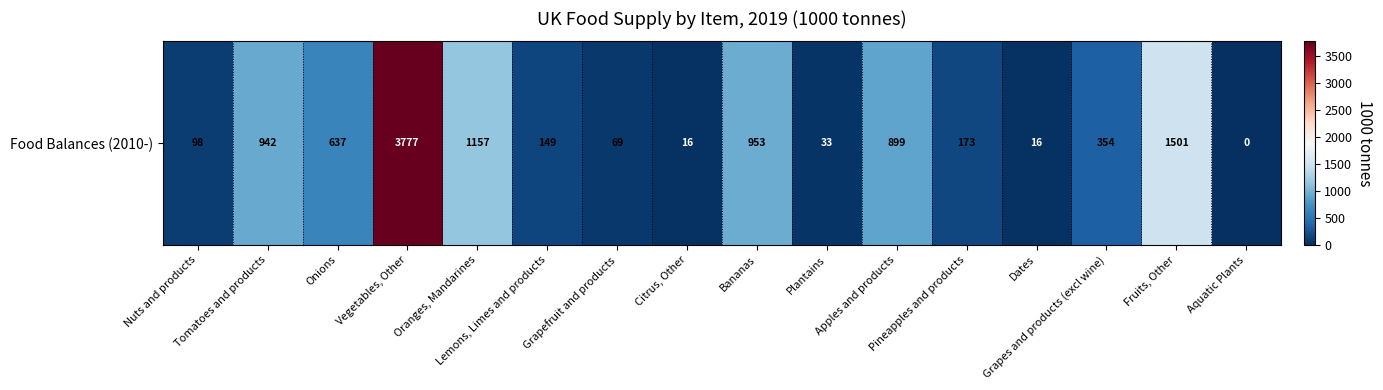

Rank the categories by value from highest to lowest.

Vegetables, Other, Fruits, Other, Oranges, Mandarines, Bananas, Tomatoes and products, Apples and products, Onions, Grapes and products (excl wine), Pineapples and products, Lemons, Limes and products, Nuts and products, Grapefruit and products, Plantains, Citrus, Other, Dates, Aquatic Plants